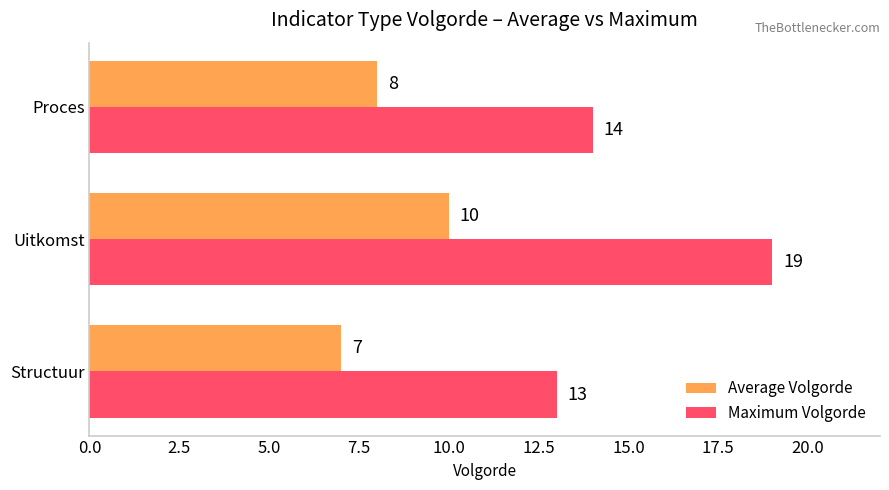

The value of Maximum Volgorde at Uitkomst is 19. True or false?

True